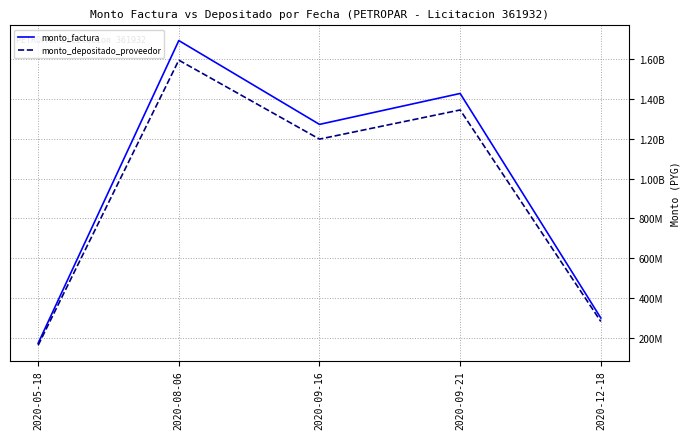

What is the sum of the monto_depositado_proveedor values at 2020-09-21 and 2020-05-18?

1508206132